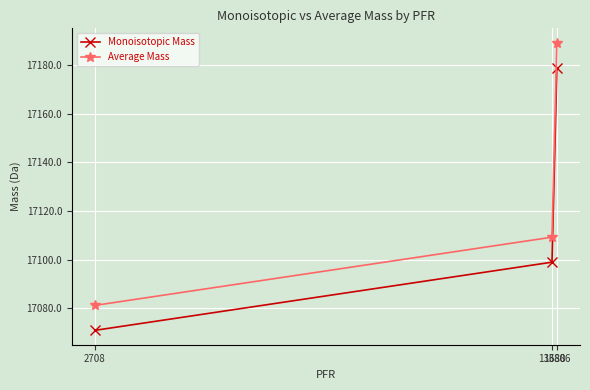

List the series in order of their peak value, lowest first.

Monoisotopic Mass, Average Mass